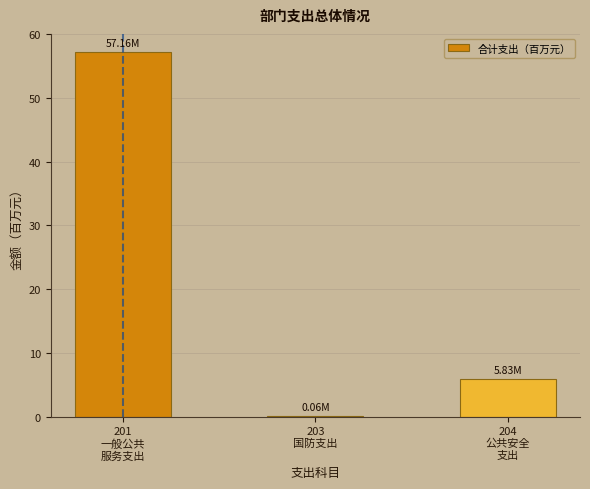

What is the sum of all values?

63.0